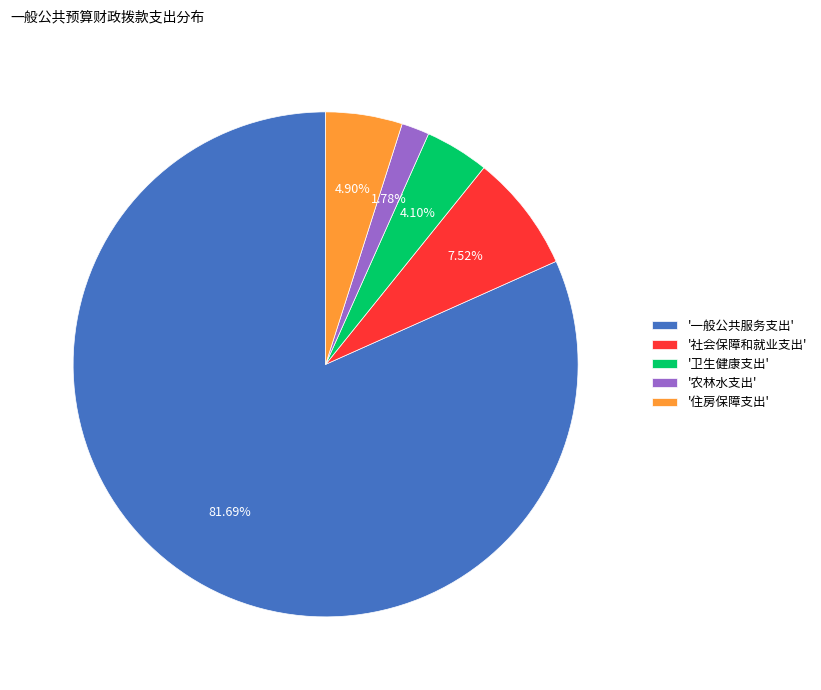

Approximately how many times larger is the value at '卫生健康支出' compared to '农林水支出'?

2.3